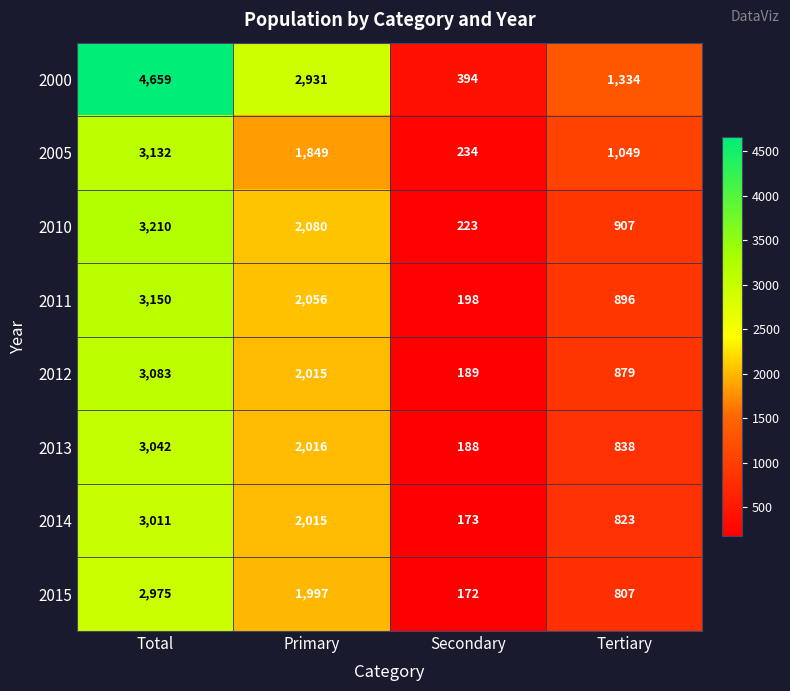

Which series has the largest total across all categories?

2000